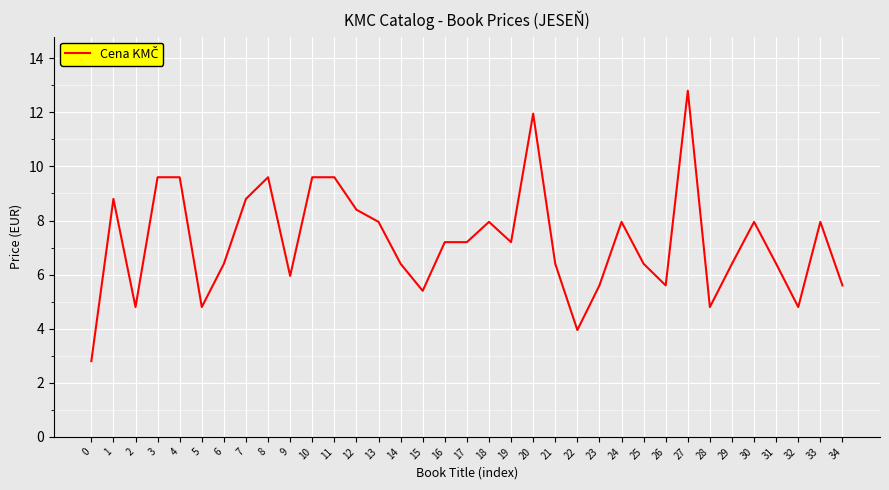

The chart shows a value of 7.2 at 19. True or false?

True